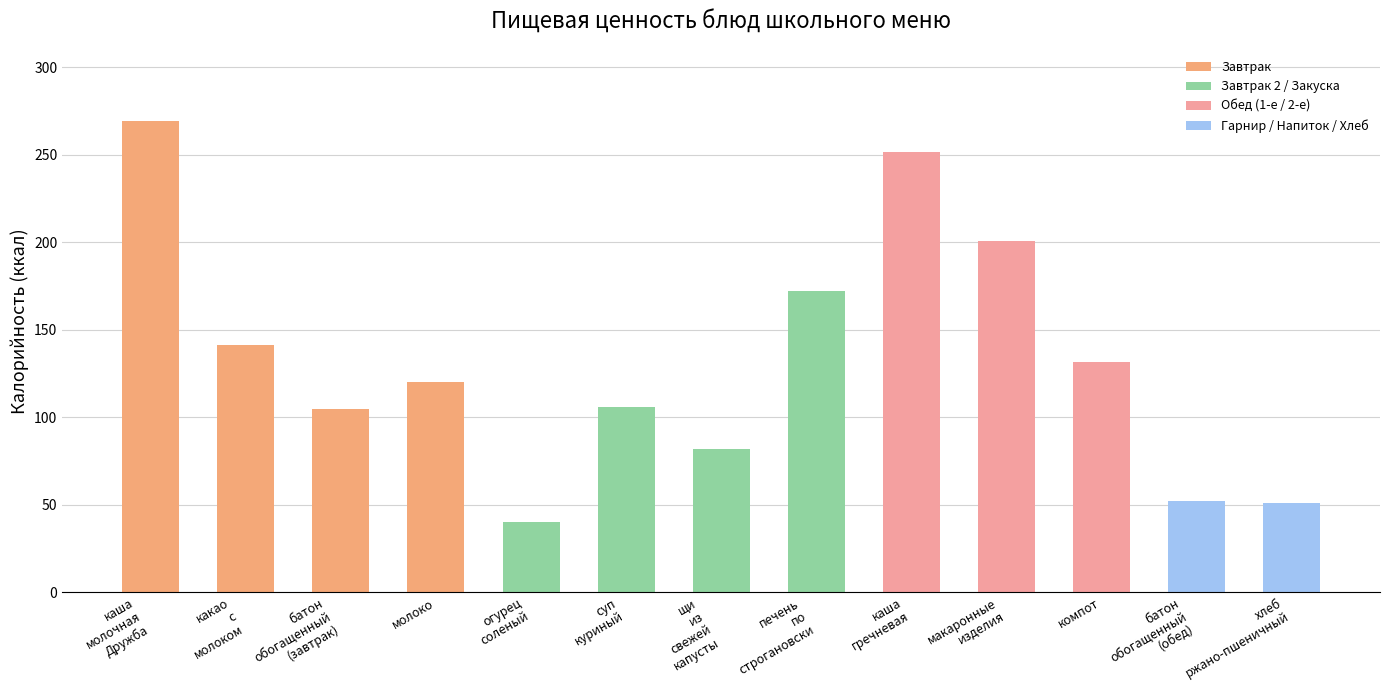

Read the value at молоко.

120.0